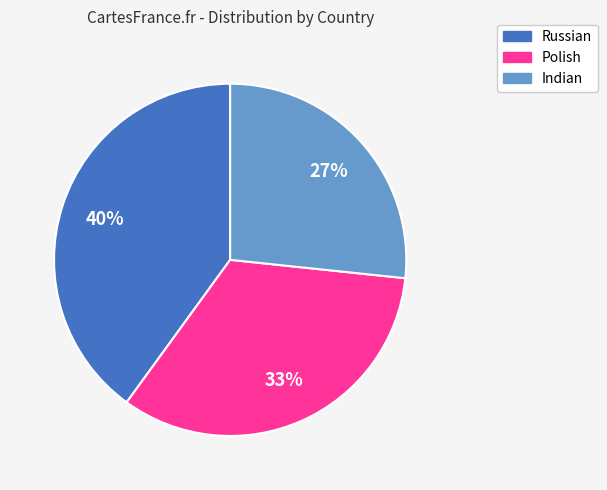

What is the smallest slice in the pie chart?

Indian